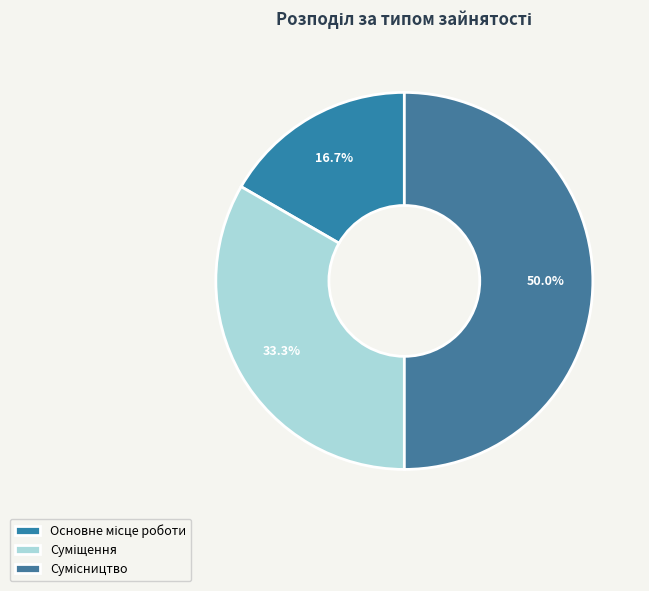

To the nearest percent, what percentage of the pie is Сумісництво?

50%